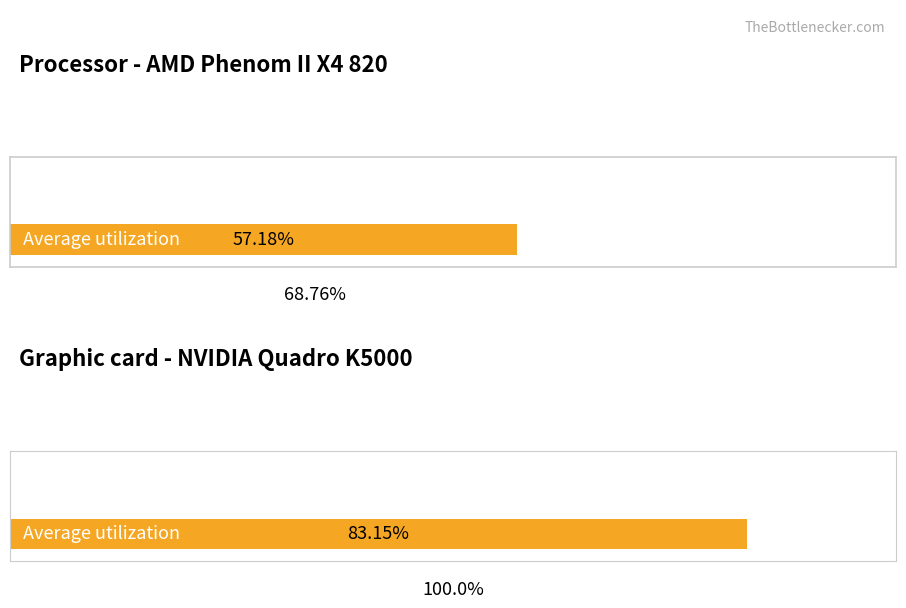

Which series changed the most between 11 and 23?

Average utilization